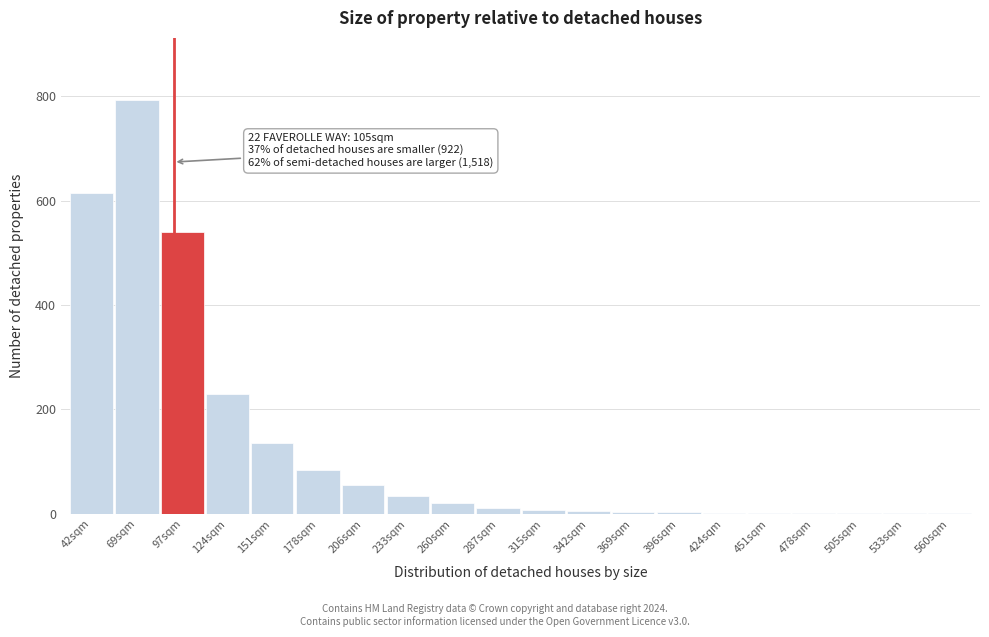

What is the sum of all values?

2549